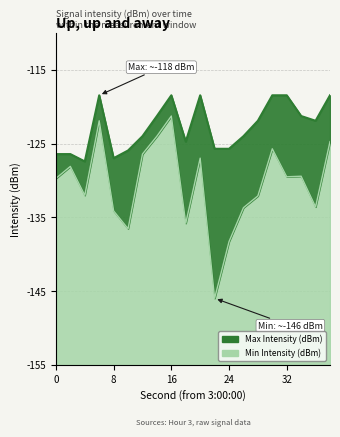

Rank the categories by Max Intensity (dBm) value from highest to lowest.

6, 16, 20, 30, 32, 38, 14, 34, 28, 36, 12, 26, 18, 22, 24, 10, 0, 2, 8, 4